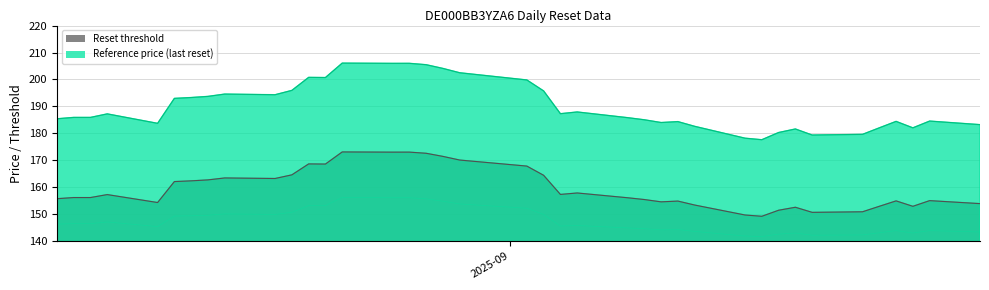

How many lines are shown in the chart?

3